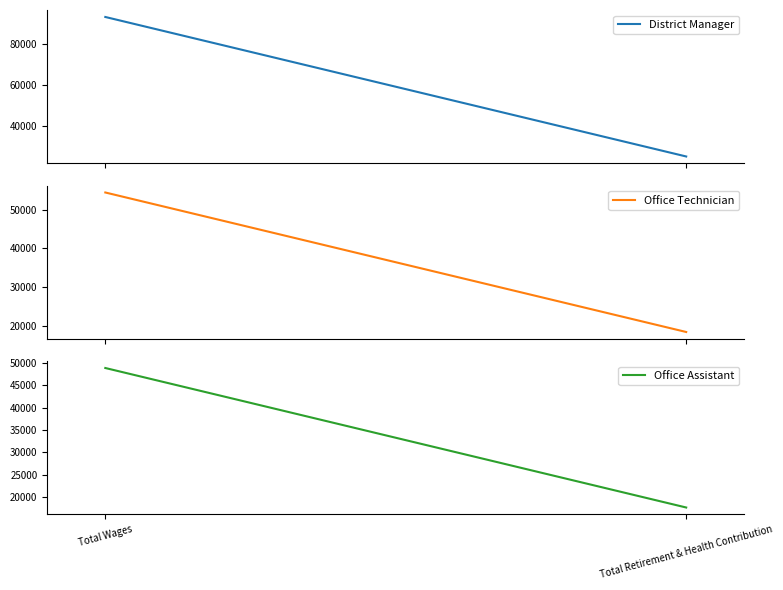

Count the number of categories in the chart.

2